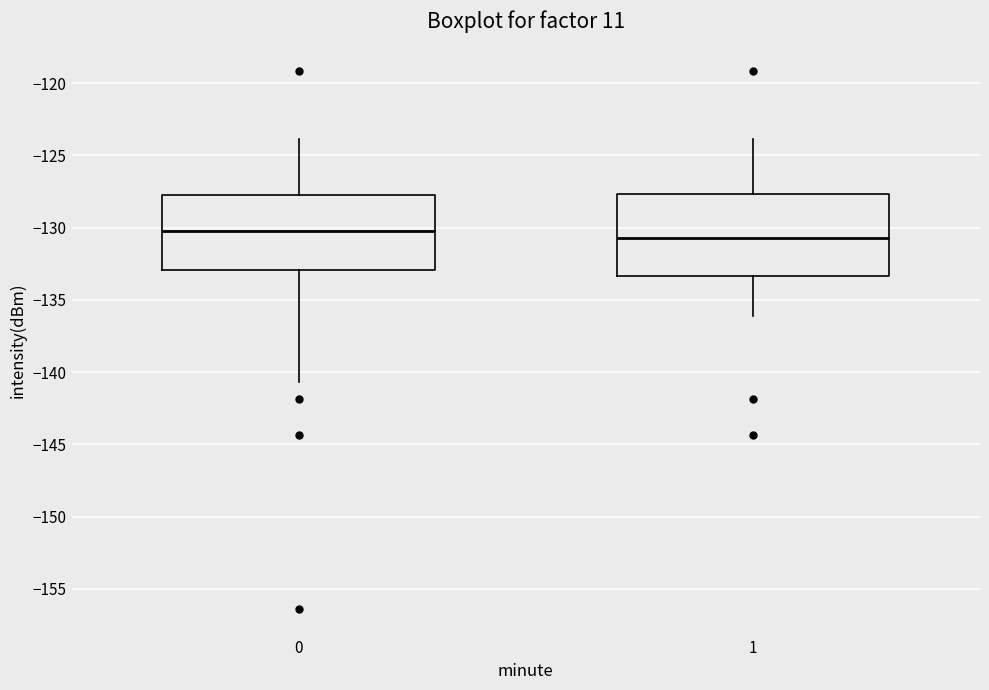

Where does the median line of the box at x = 1 sit on the y-axis? The values are not printed on the chart, so give them approximately, as read against the axis.

-130.5